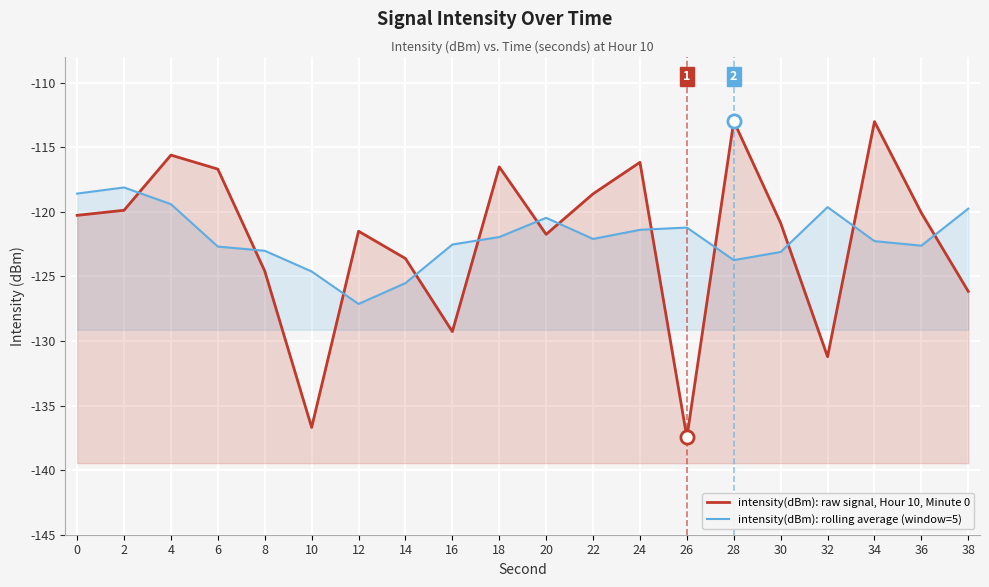

At how many categories does at least one series exceed -127?

20